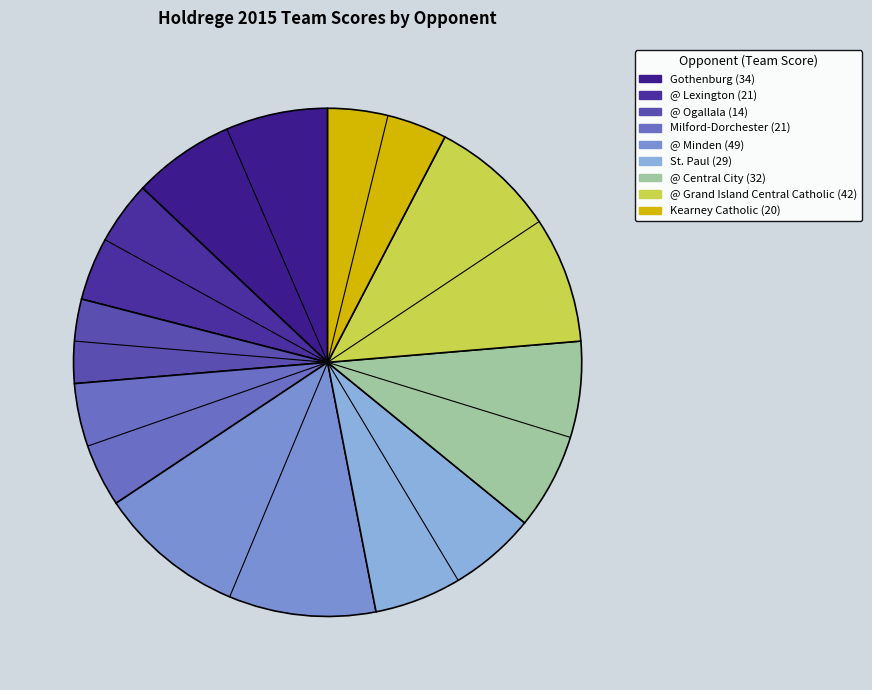

What percentage is the Gothenburg slice, to the nearest percent?

13%